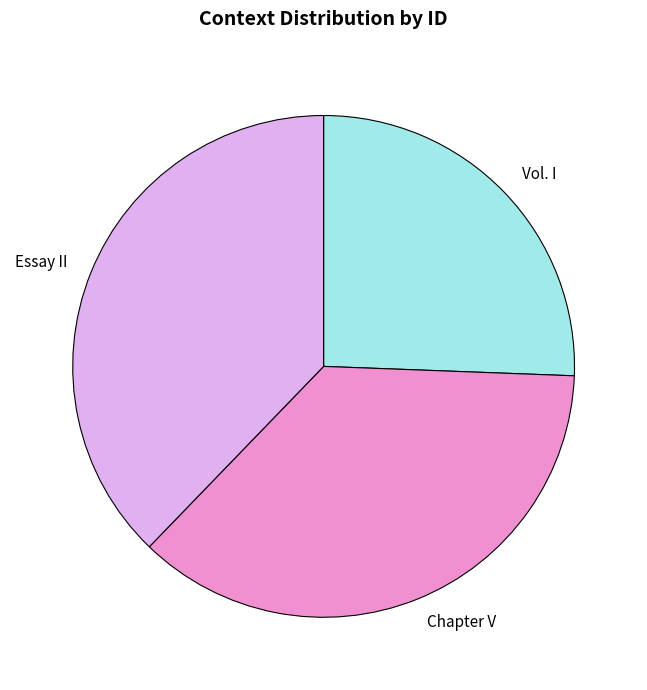

The Chapter V slice represents 37% of the pie. True or false?

True